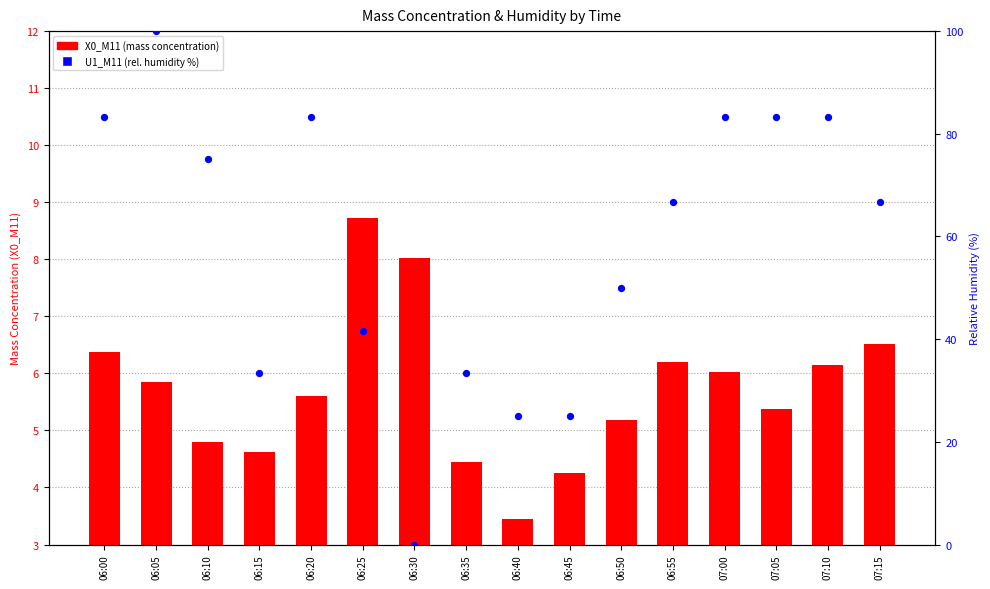

At how many categories does at least one series exceed 24?

15